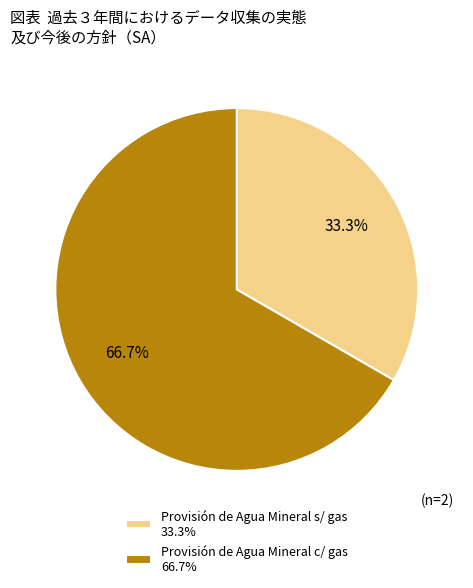

Which slice is the smallest?

Provisión de Agua Mineral s/ gas